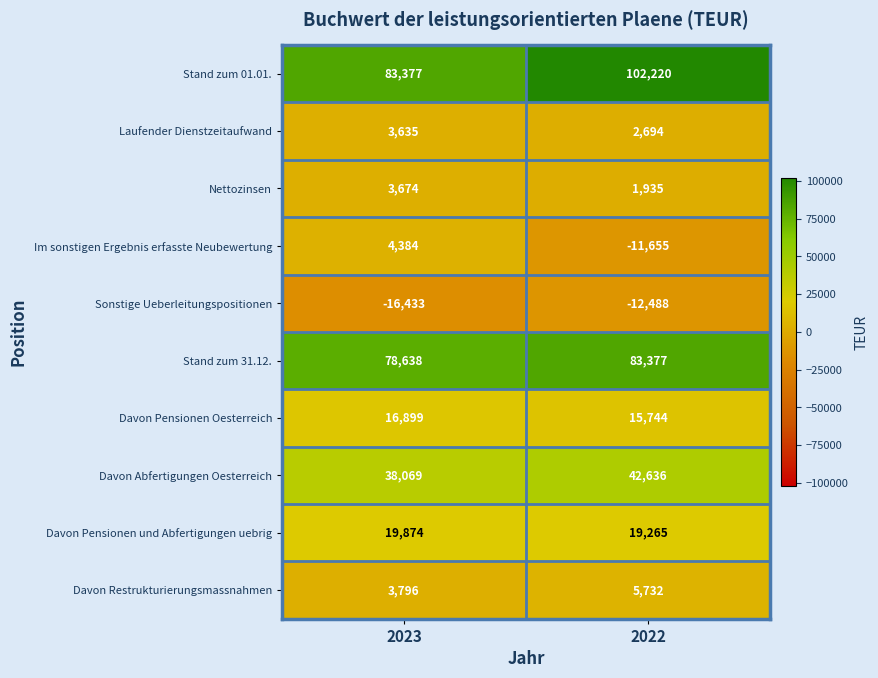

Which series has the widest spread of values?

Stand zum 01.01.